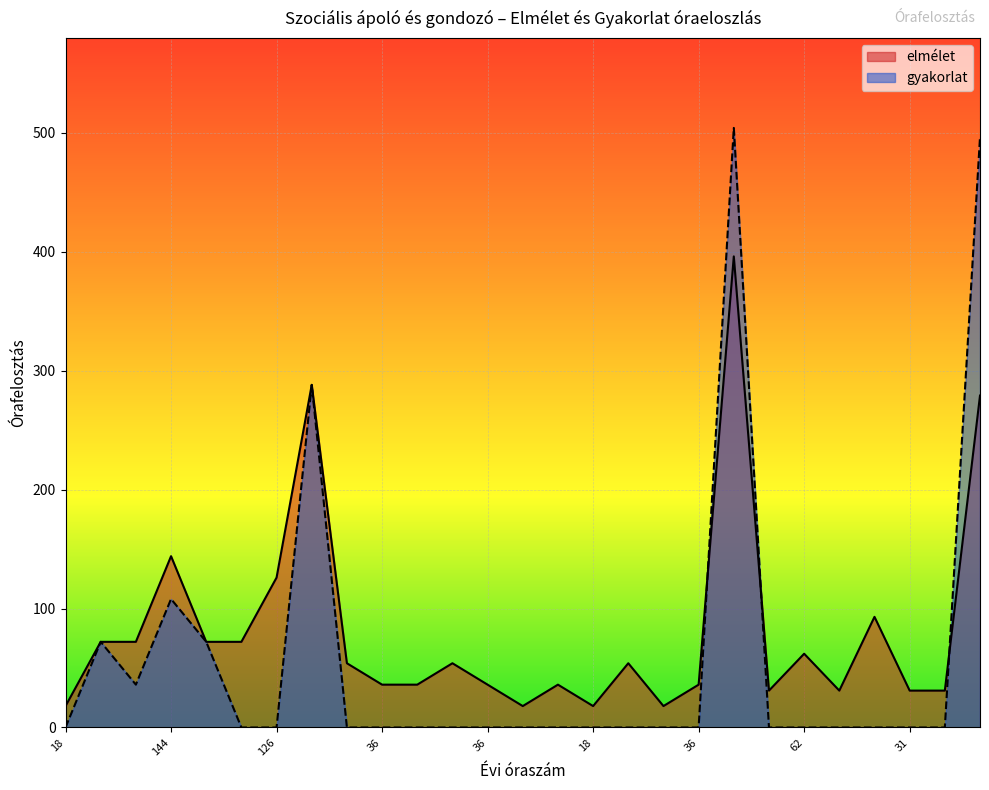

At how many categories does at least one series exceed 271?

3